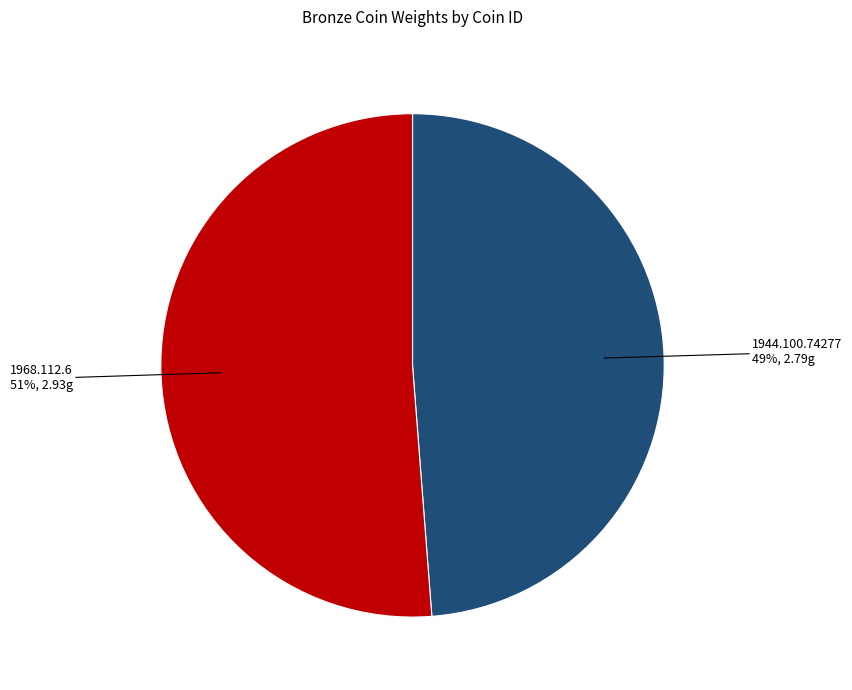

Is there a majority slice in this chart?

Yes